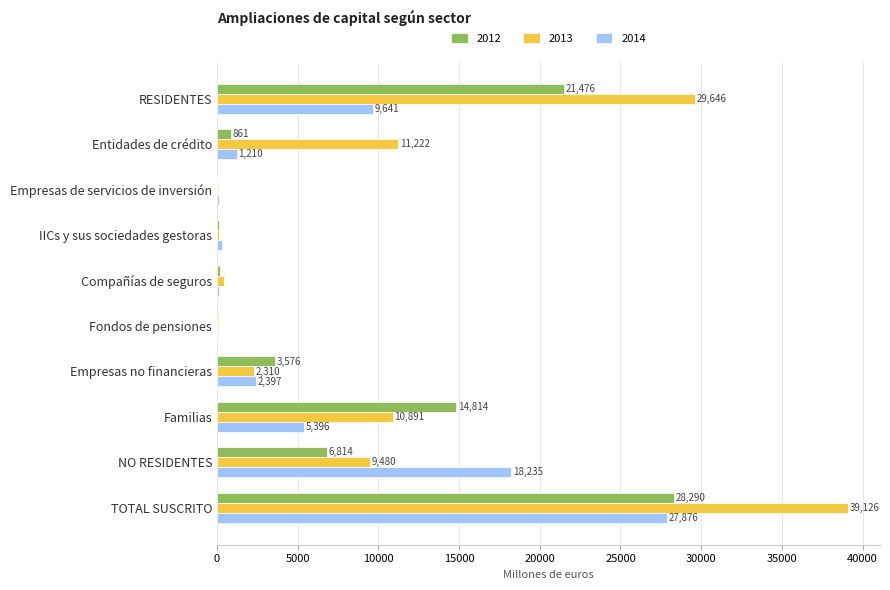

How many data points does each series have?

10